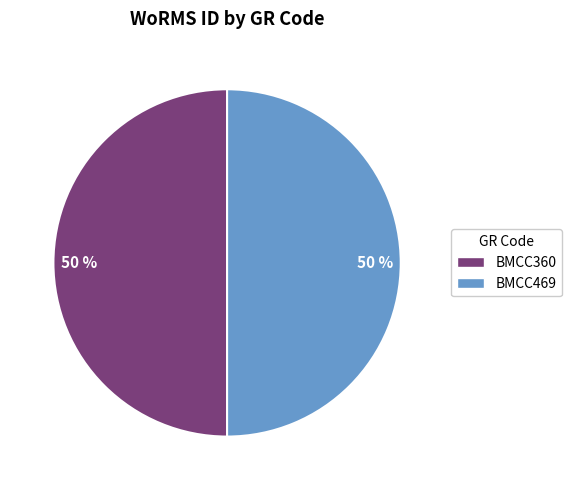

To the nearest percent, what is the average slice percentage?

50%